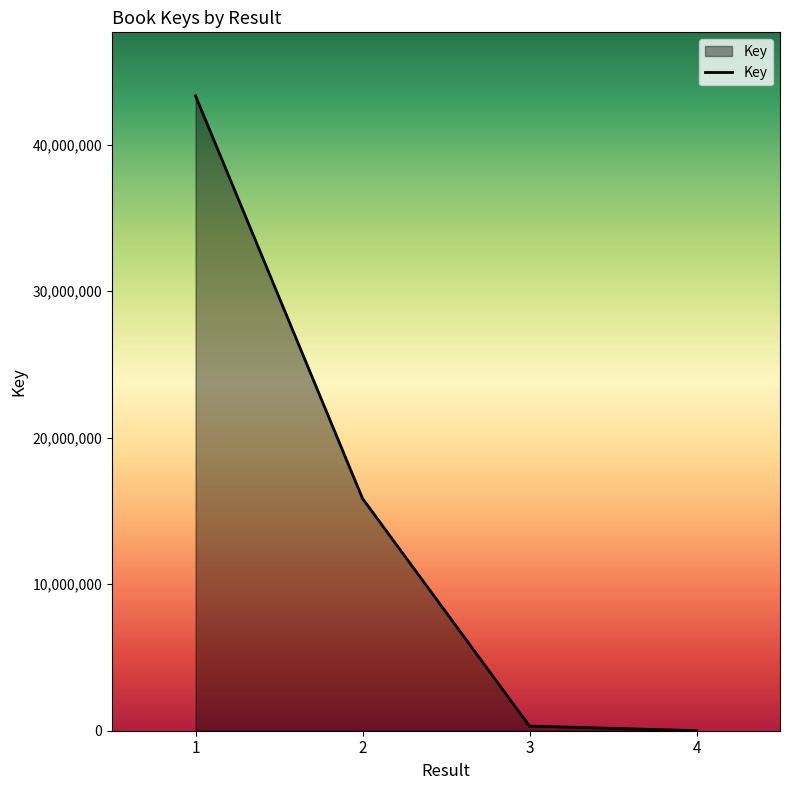

Does the chart have visible grid lines?

No